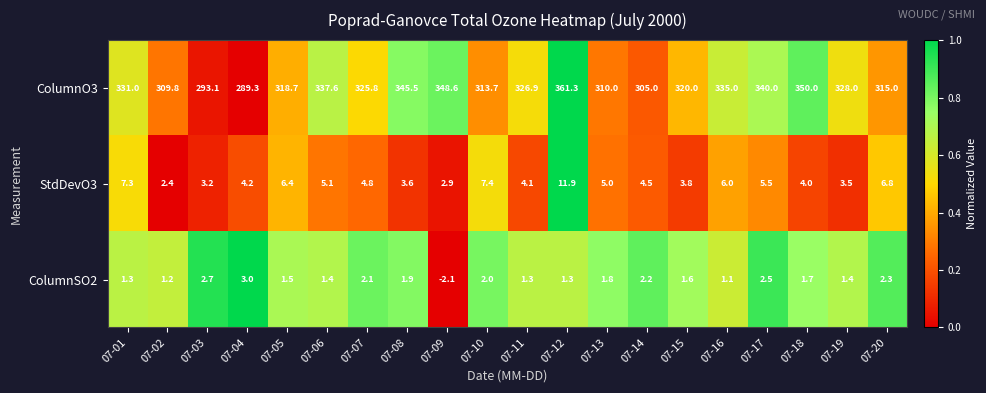

What is the total value across all series at 07-17?

348.0